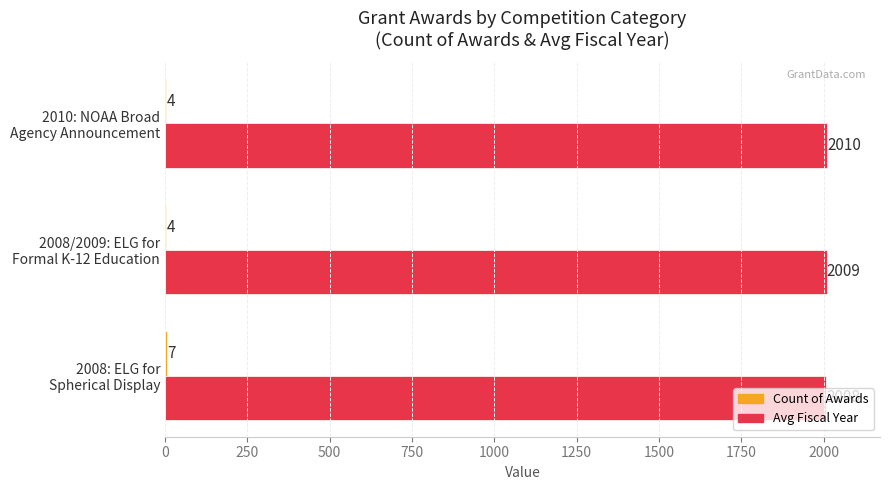

Which series has the largest total across all categories?

Avg Fiscal Year